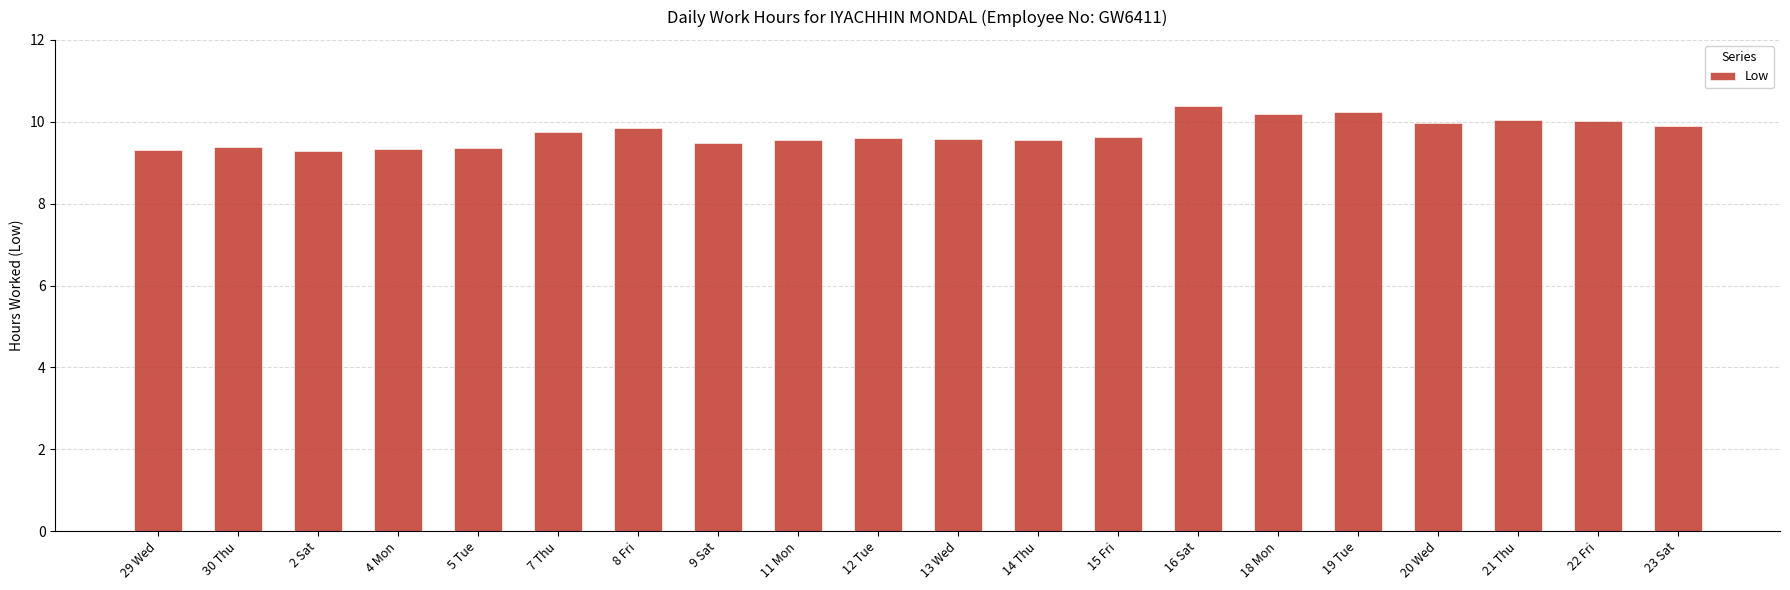

What value does the data have at 19 Tue?

10.2